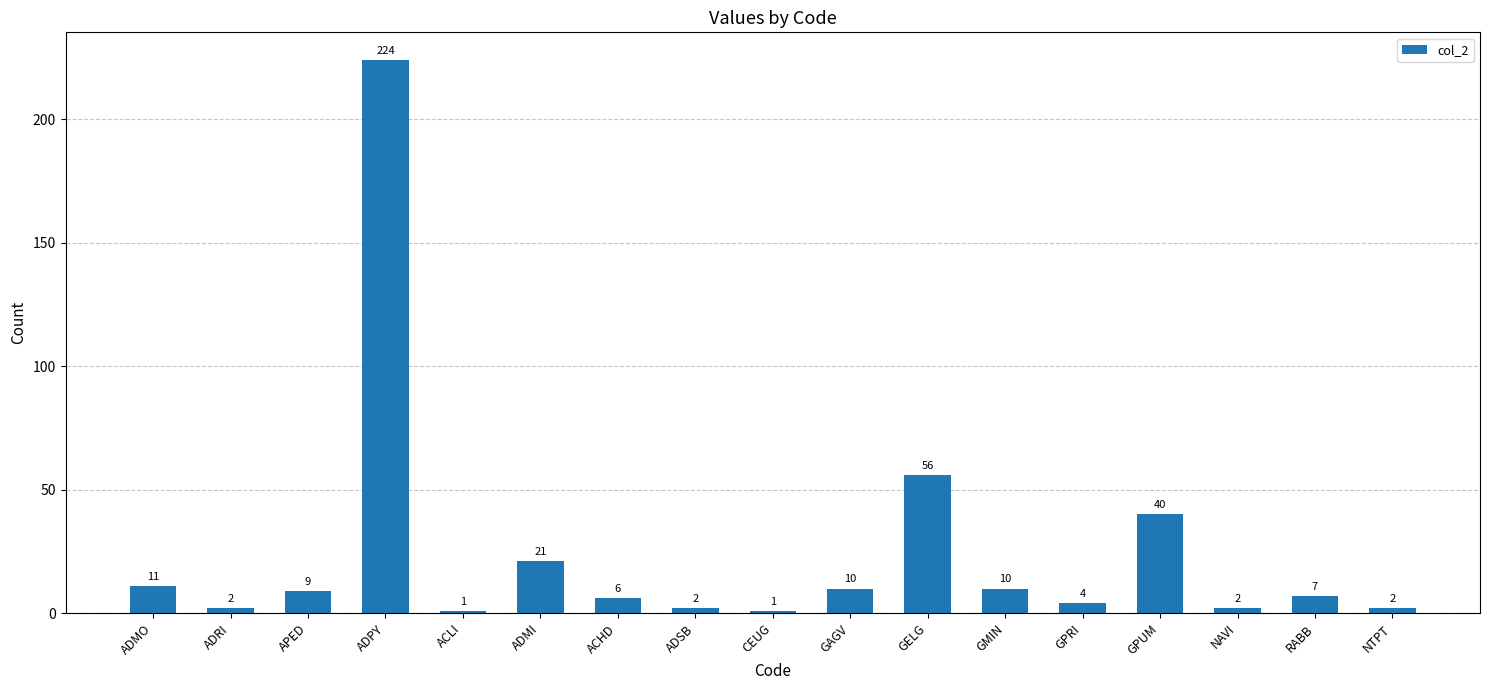

Count the number of categories in the chart.

17